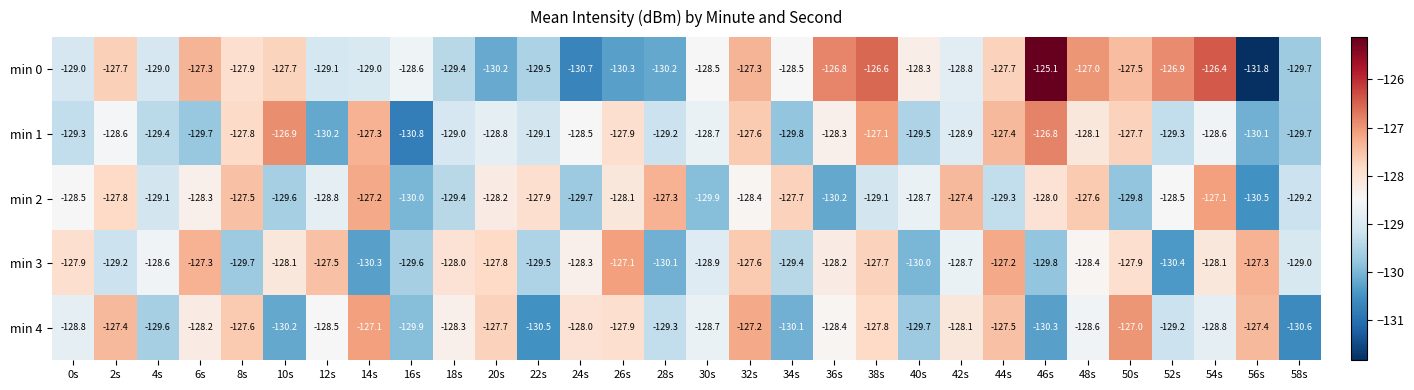

How many categories are shown in the chart?

30